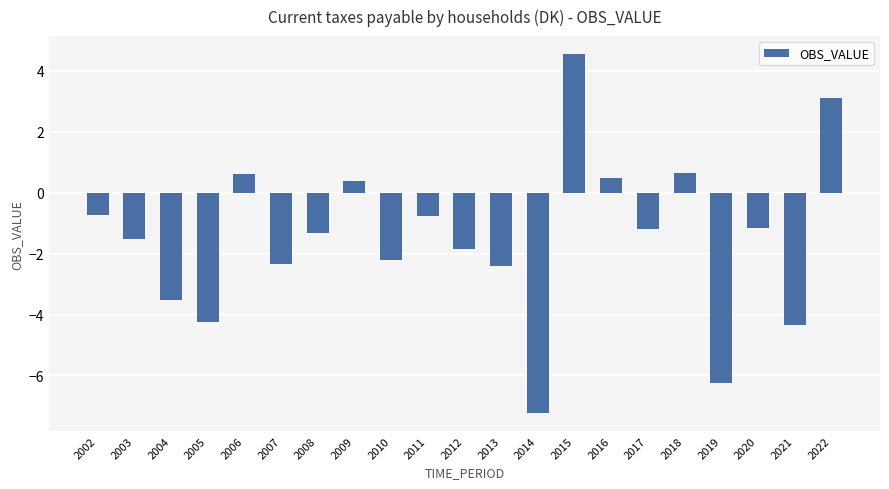

What is the approximate value at 2008?

-1.3